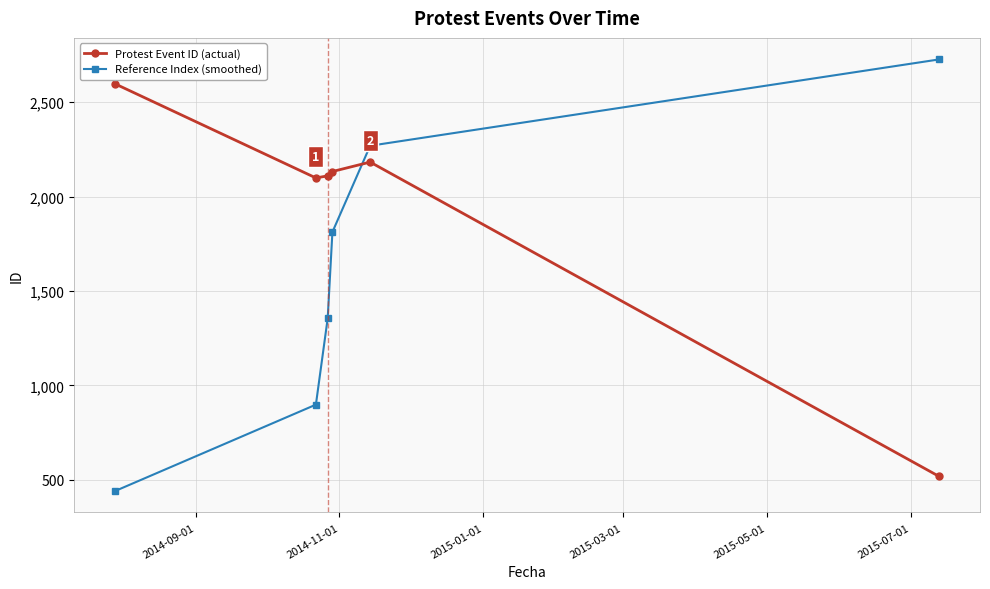

After their last crossing, which series has the higher values: Protest Event ID (actual) or Reference Index (smoothed)?

Reference Index (smoothed)